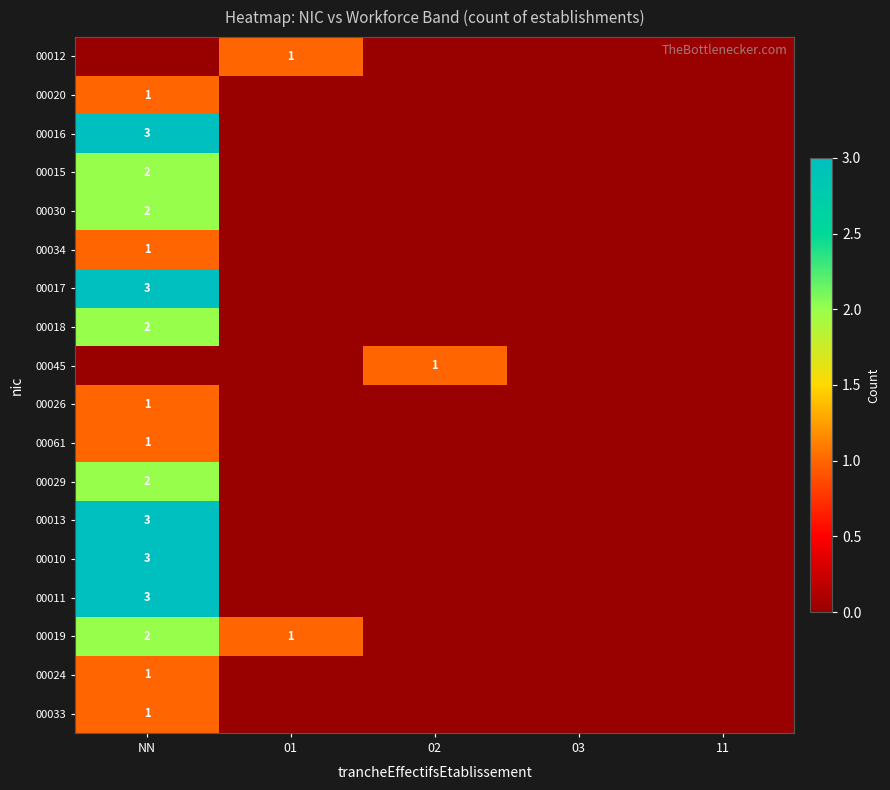

The 00019 series shows 1 at 01. True or false?

True